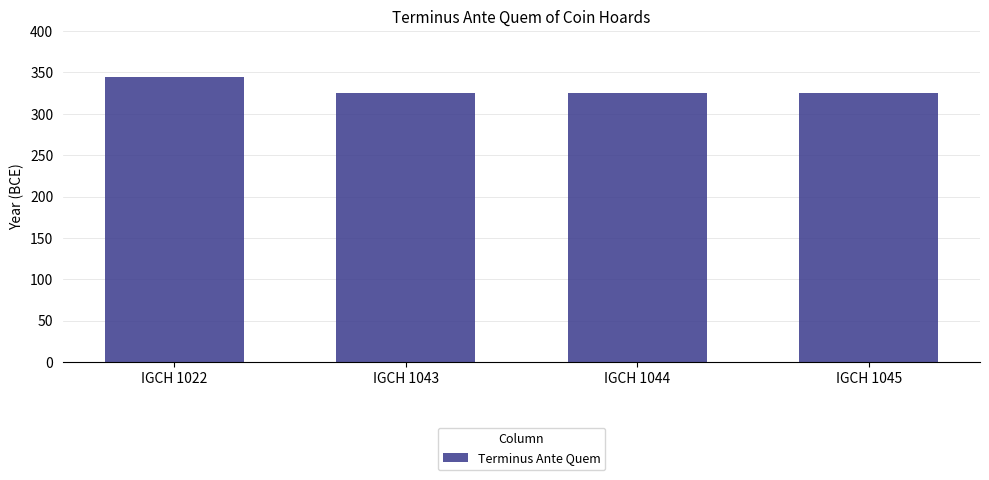

What is the difference between the maximum and minimum values?

20